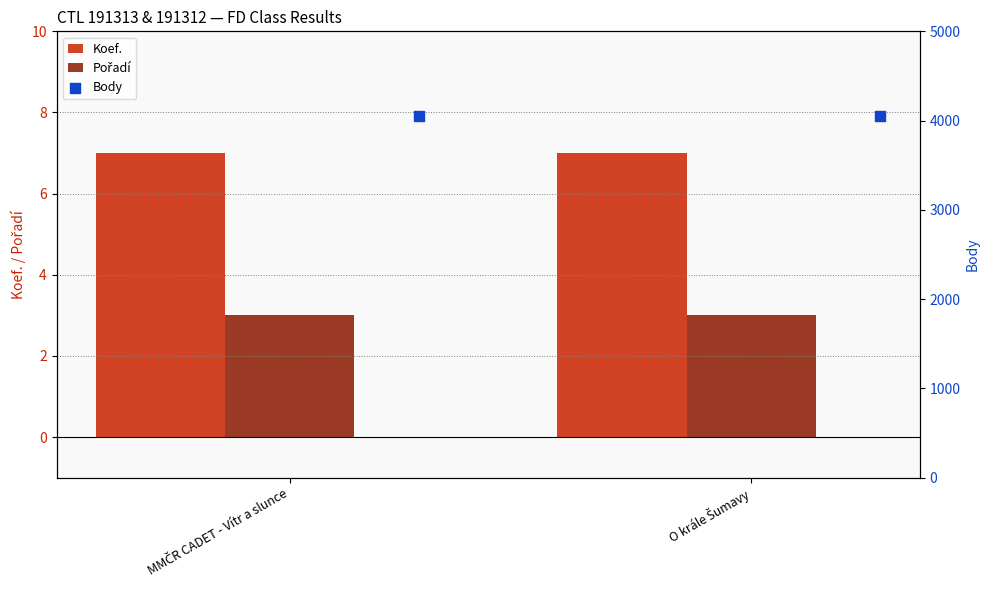

Which series reaches the maximum Y coordinate?

Body